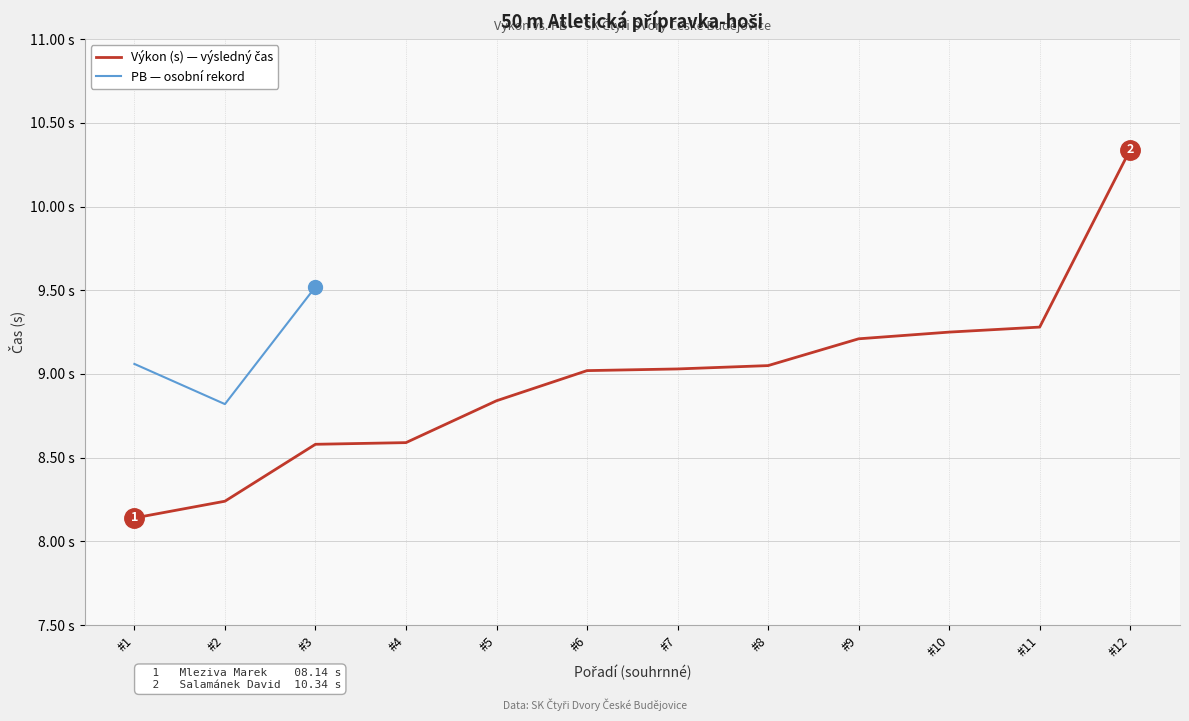

Is the value of Výkon (s) — výsledný čas at #5 greater than the value of PB — osobní rekord at #2?

Yes